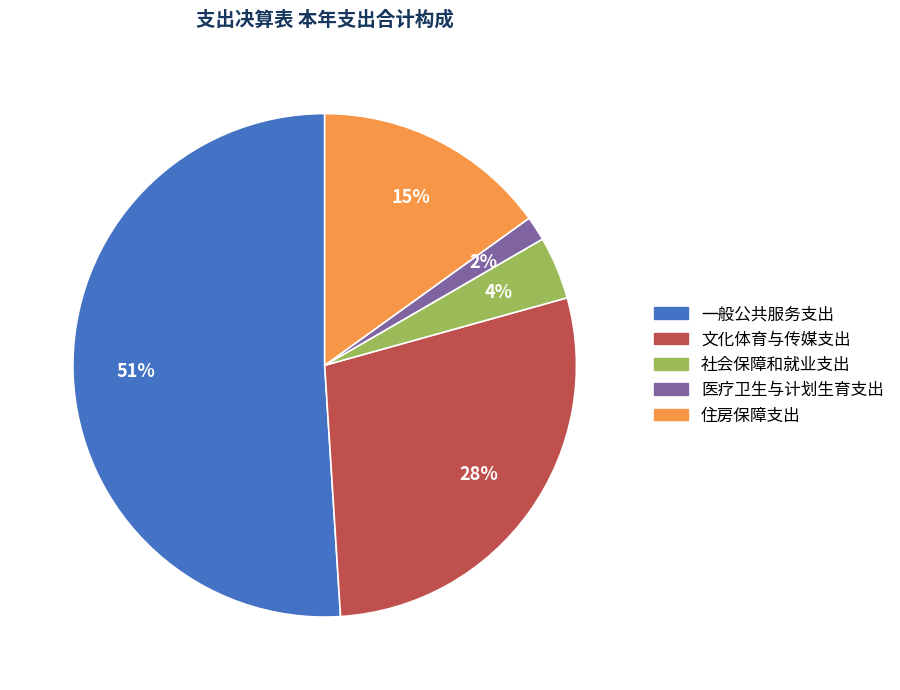

To the nearest percent, what is the combined percentage of 医疗卫生与计划生育支出 and 社会保障和就业支出?

6%